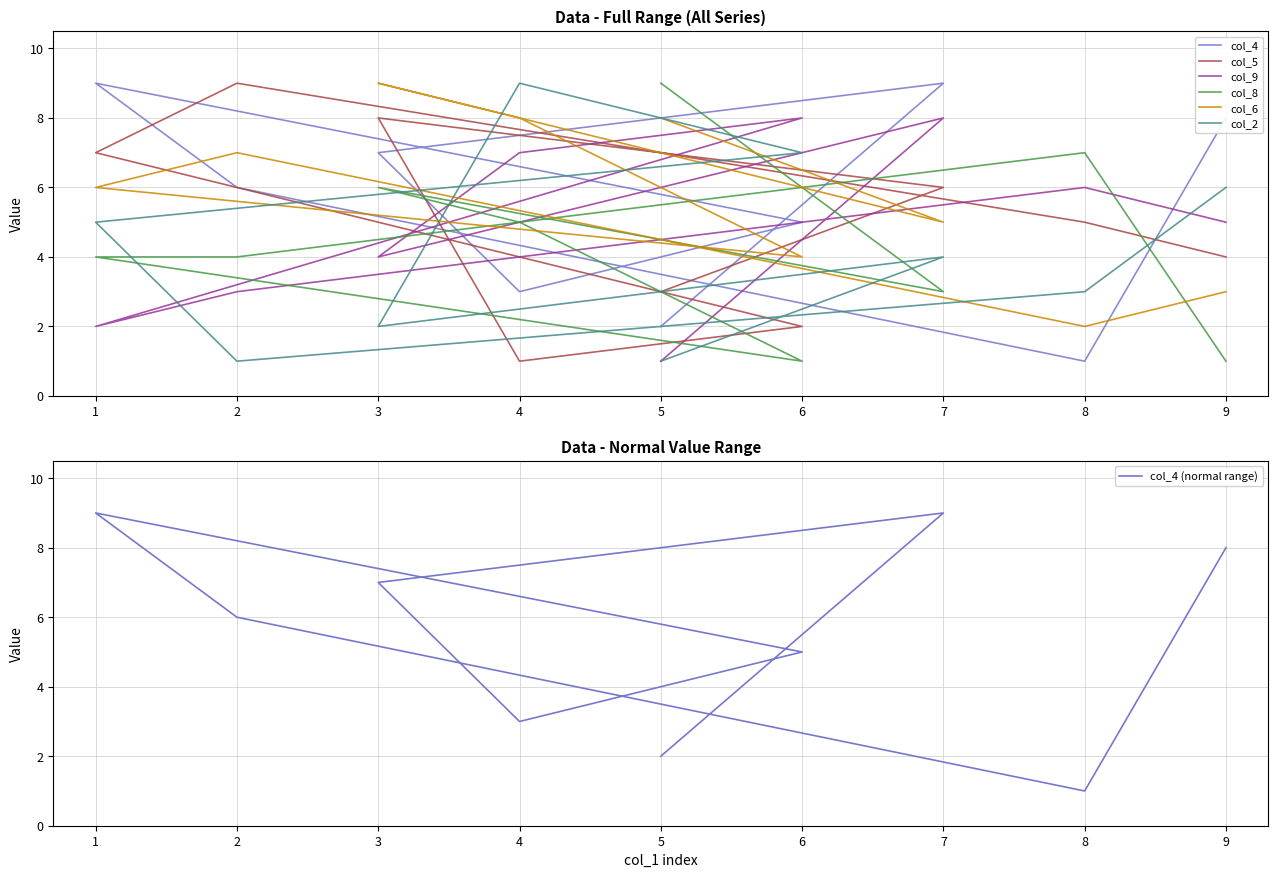

What is the difference between the second highest and second lowest values in the col_6 series?

5